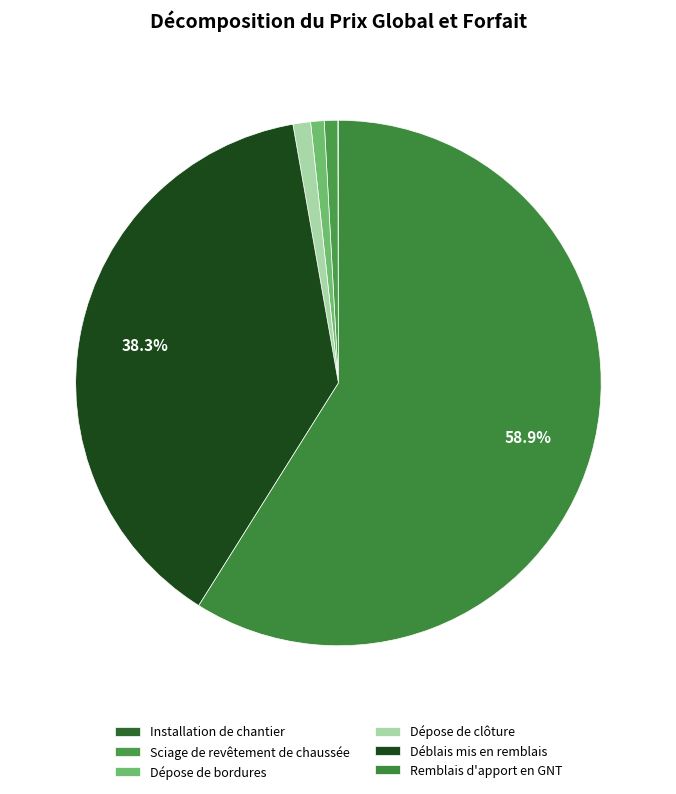

To the nearest percent, what is the combined percentage of Sciage de revêtement de chaussée and Déblais mis en remblais?

39%